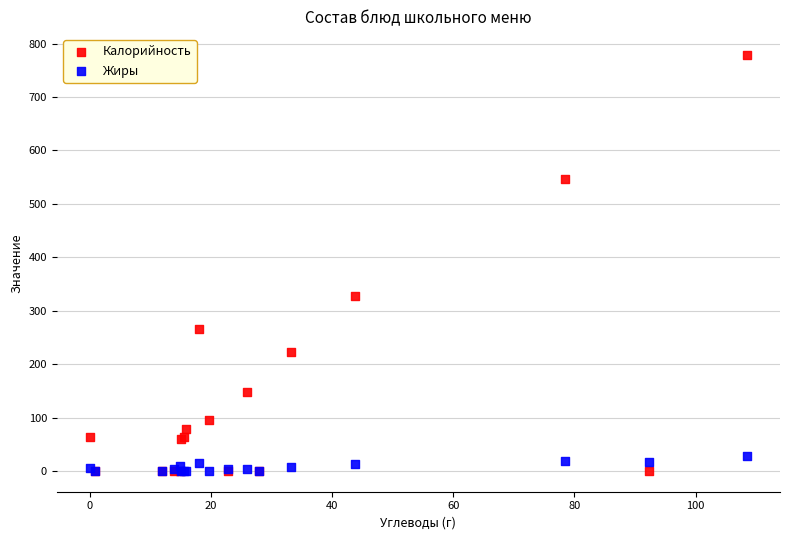

Across all series, what Y value is closest to 389?

328.3